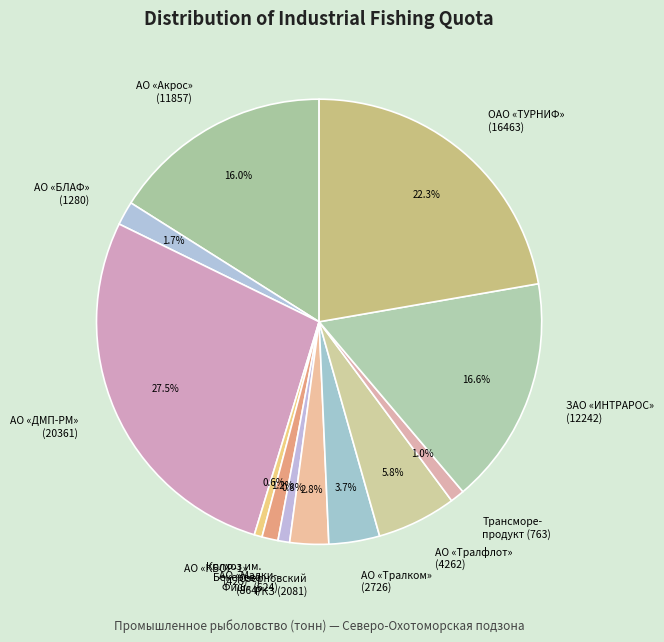

Which slice is the largest?

АО «ДМП-РМ» (20361)